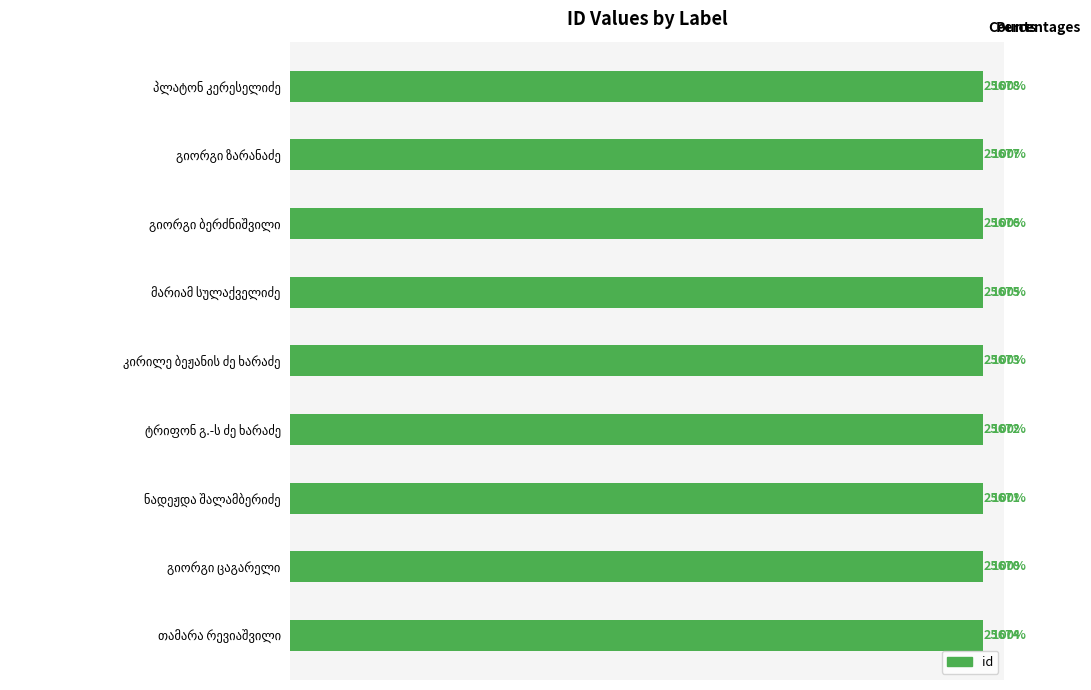

Does the chart contain any negative values?

No